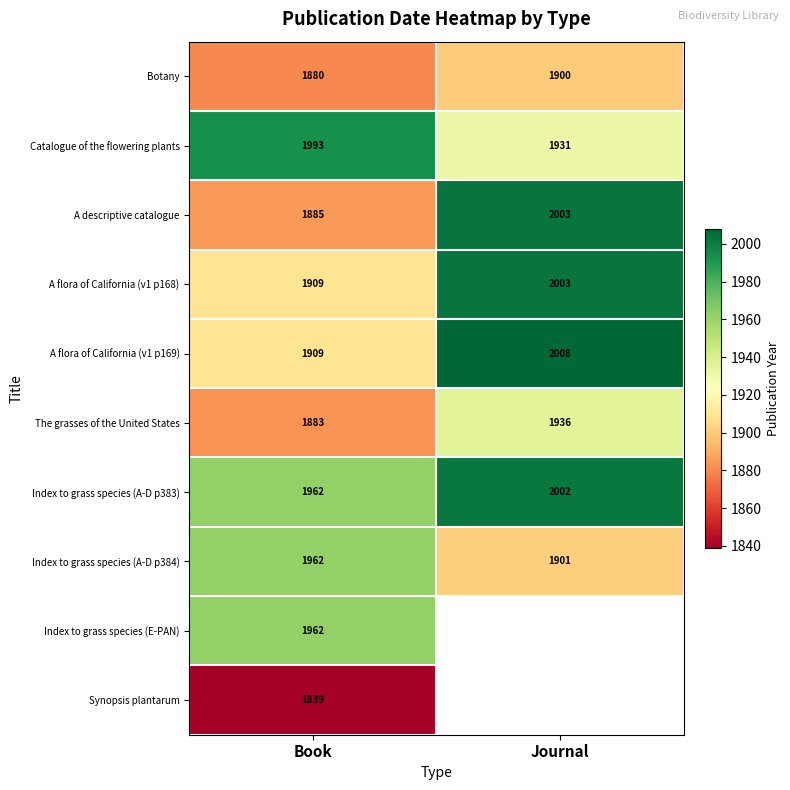

What is the sum of all Index to grass species (A-D p383) values?

3964